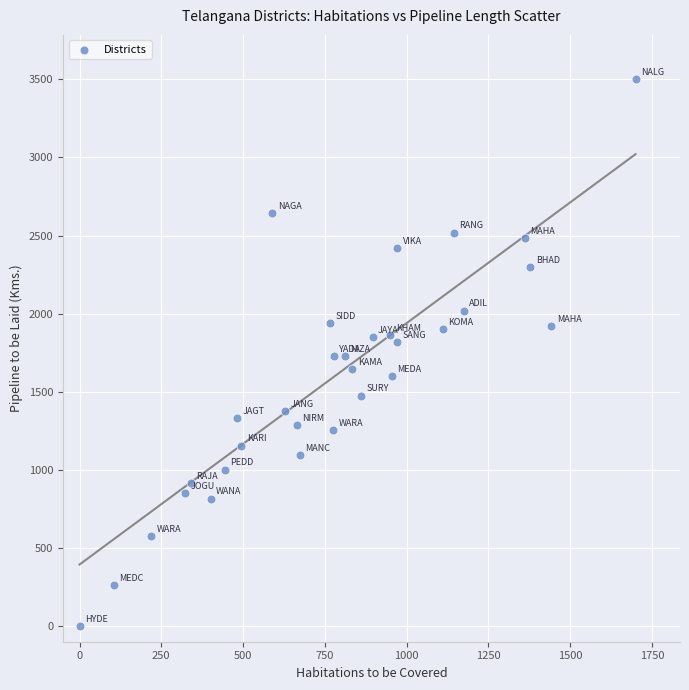

What is the range of X values (max minus min)?

1700